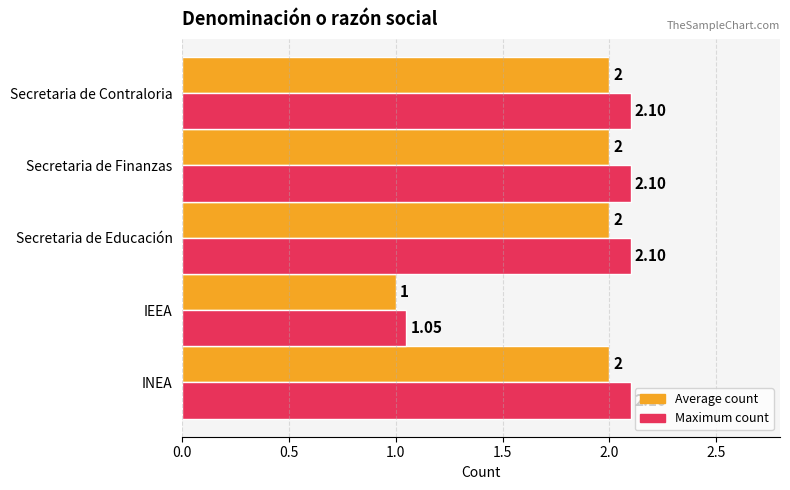

Which label corresponds to the smallest value in the chart?

IEEA